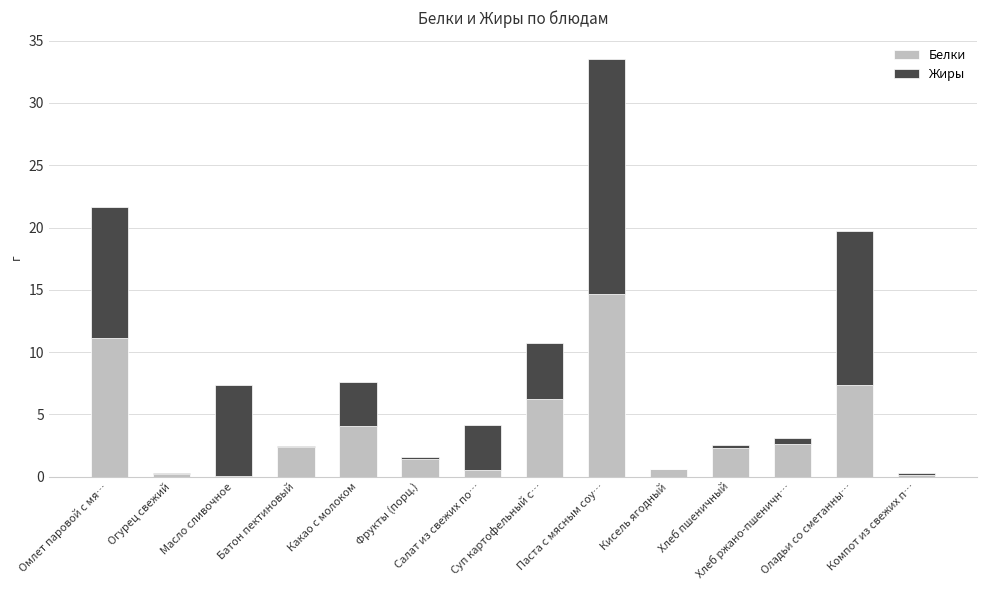

What is the sum of all Белки values?

53.8